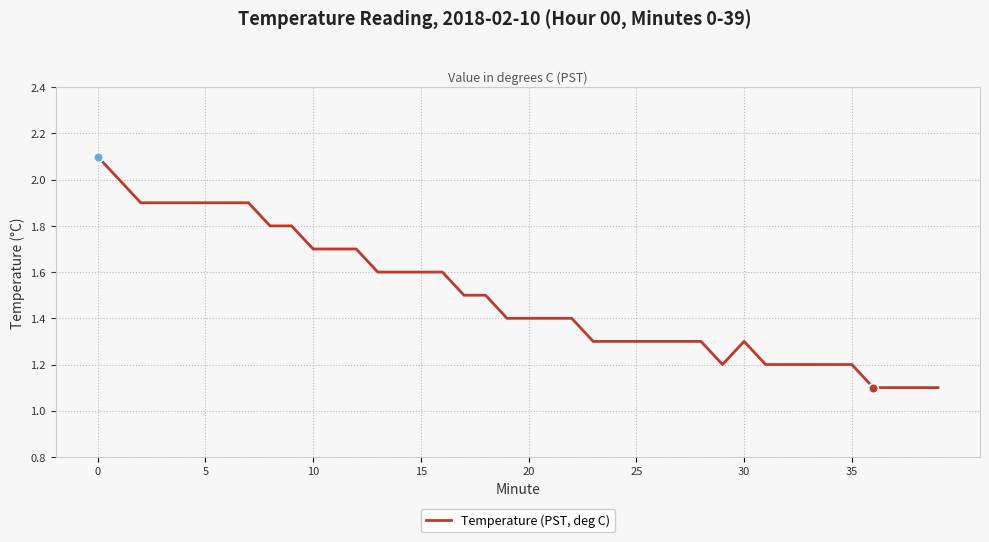

What is the difference between the maximum and minimum values?

1.0